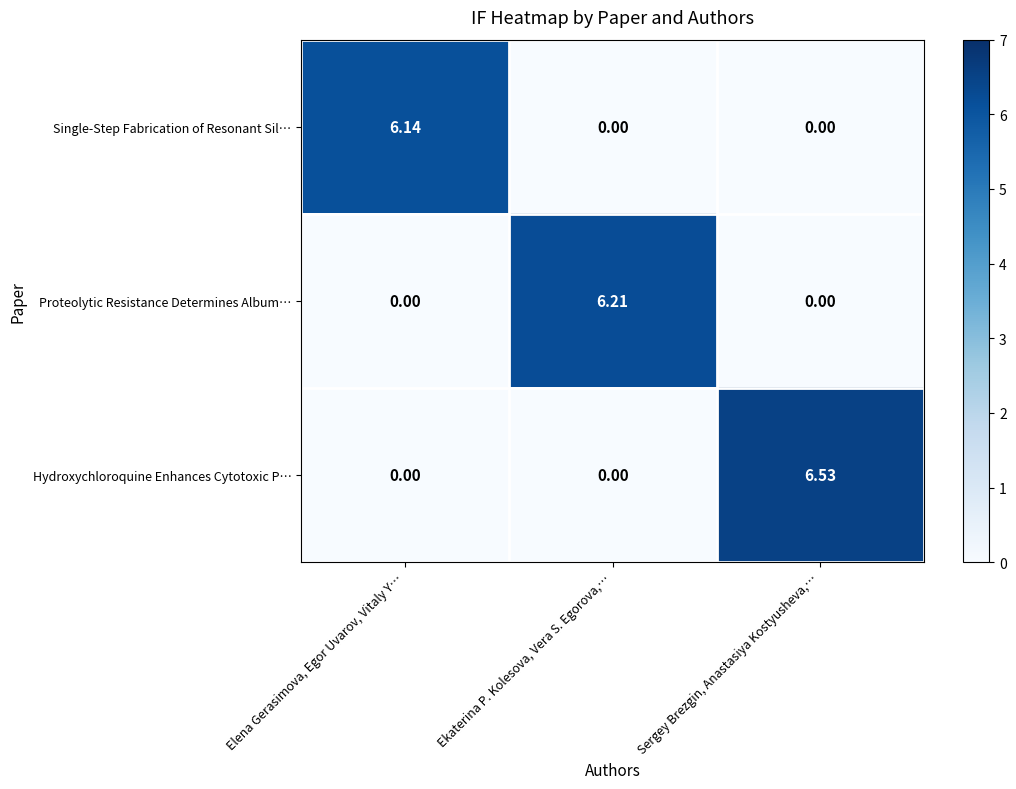

Which series has the widest spread of values?

Hydroxychloroquine Enhances Cytotoxic P…